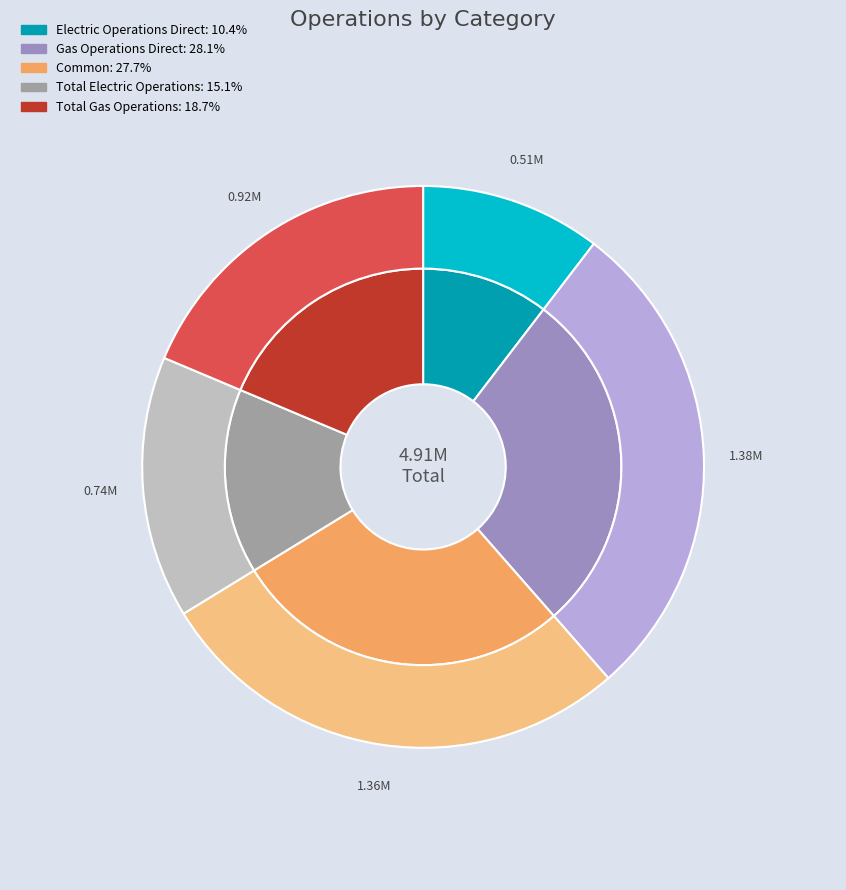

What is the largest slice in the pie chart?

Gas Operations Direct